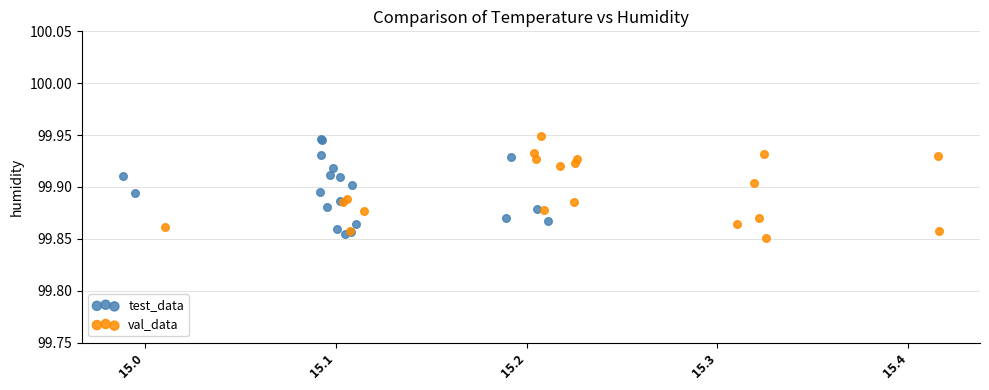

Which series has the widest spread of Y values?

val_data